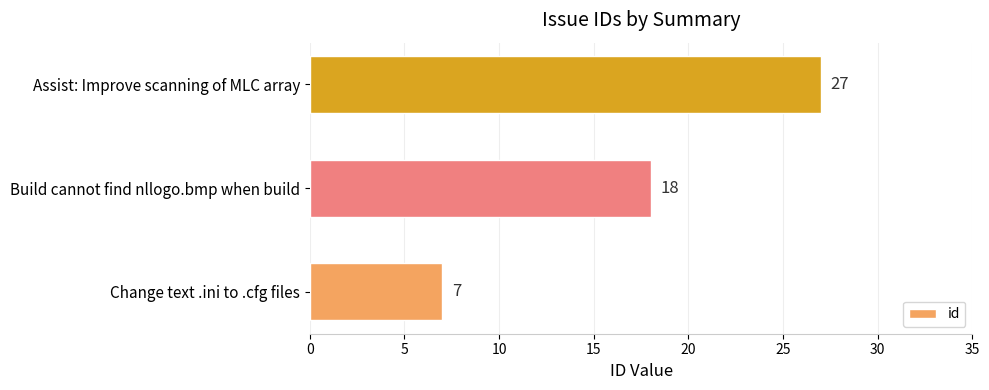

How many values are below 18?

1